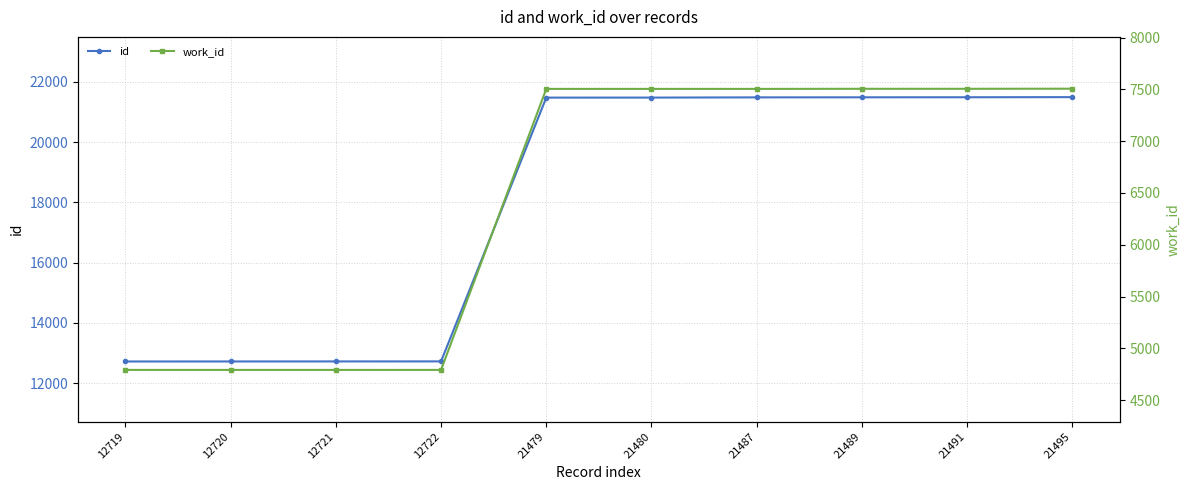

The value of id at 21480 is 37515. True or false?

False